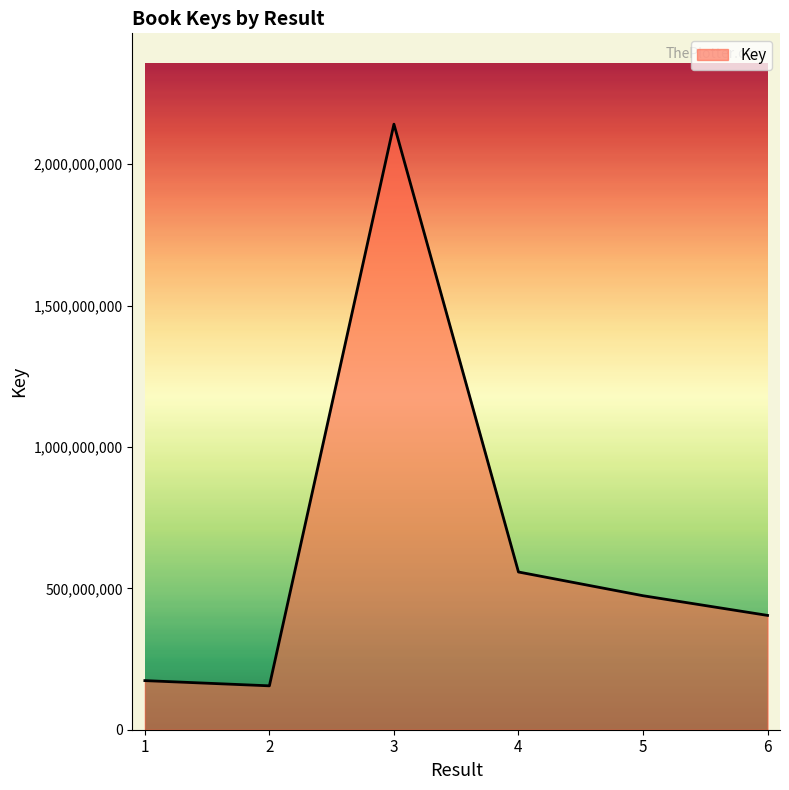

How many series are shown in this chart?

1